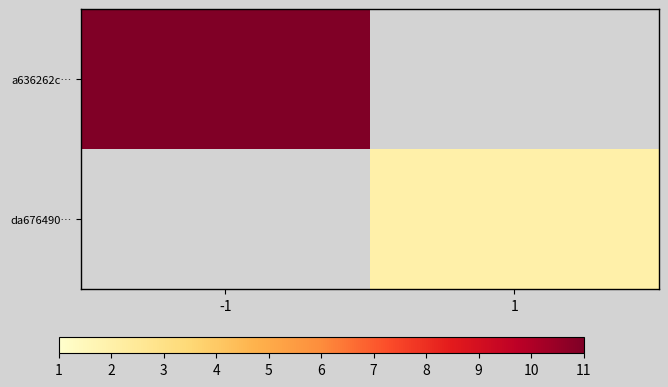

Count the number of data series in this chart.

2